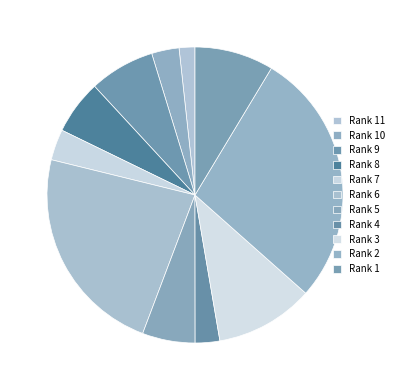

Which category has the smallest portion of the pie?

Rank 11